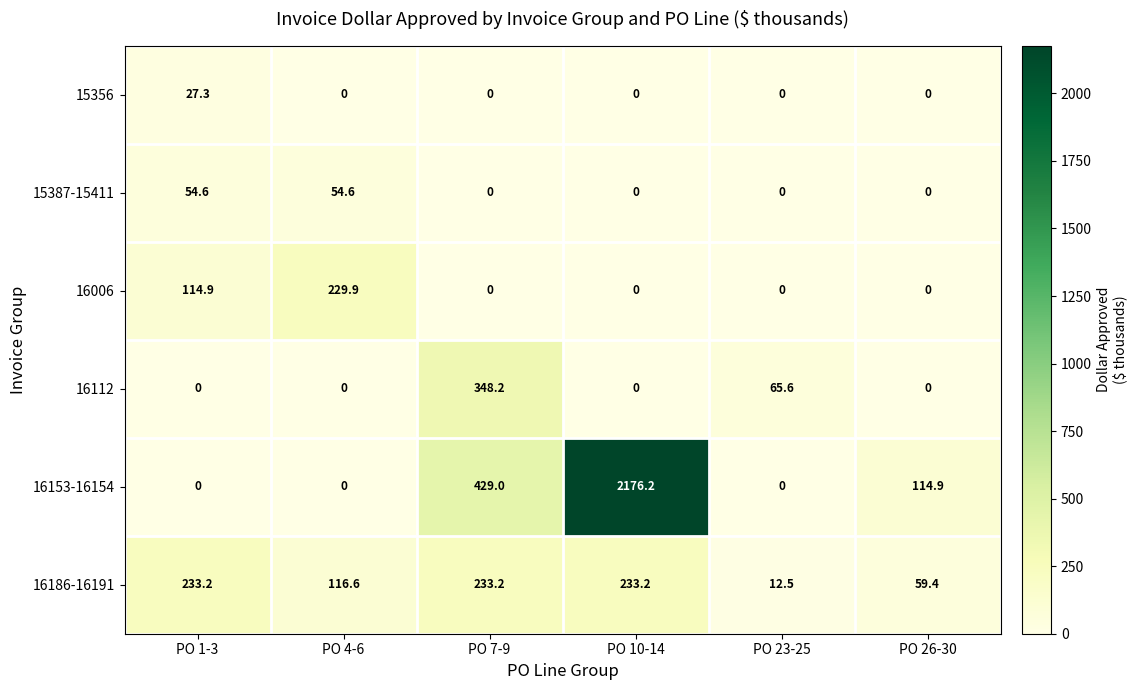

What is the average value of the 16112 series?

69.0